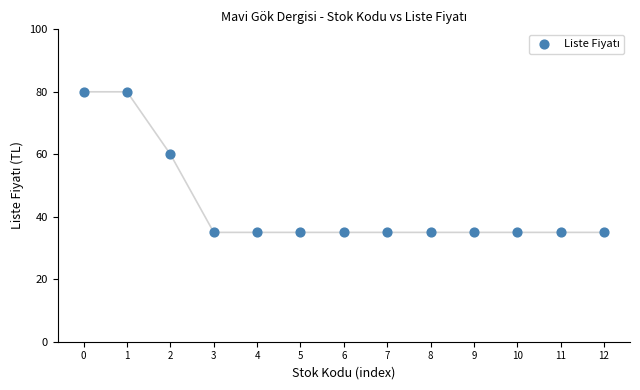

What Y value in the scatter plot is closest to 57?

60